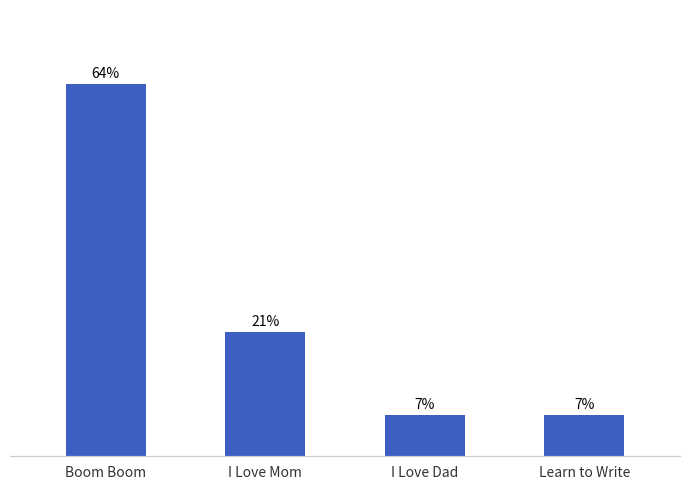

Are the bars horizontal?

No